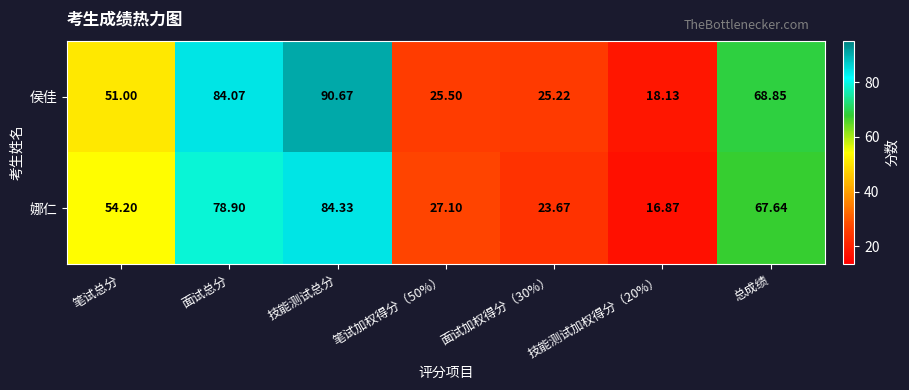

Where is 娜仁 nearest to the value 50?

笔试总分